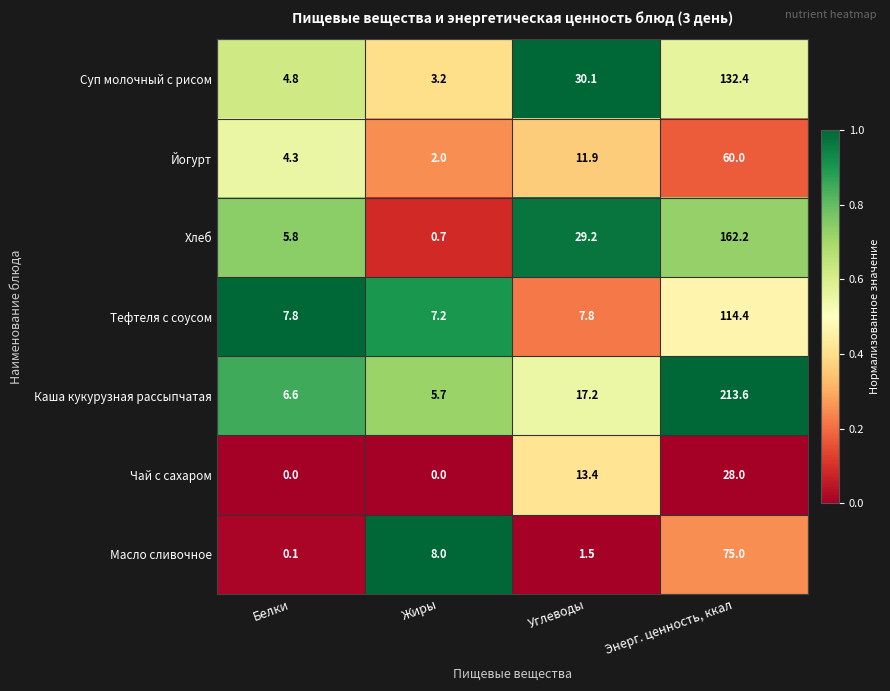

Reading right to left, extract all data points from this chart.

Суп молочный с рисом: Энерг. ценность, ккал=132.4	Углеводы=30.1	Жиры=3.2	Белки=4.8
Йогурт: Энерг. ценность, ккал=60.0	Углеводы=11.9	Жиры=2.0	Белки=4.3
Хлеб: Энерг. ценность, ккал=162.2	Углеводы=29.2	Жиры=0.7	Белки=5.8
Тефтеля с соусом: Энерг. ценность, ккал=114.4	Углеводы=7.8	Жиры=7.2	Белки=7.8
Каша кукурузная рассыпчатая: Энерг. ценность, ккал=213.6	Углеводы=17.2	Жиры=5.7	Белки=6.6
Чай с сахаром: Энерг. ценность, ккал=28.0	Углеводы=13.4	Жиры=0.0	Белки=0.0
Масло сливочное: Энерг. ценность, ккал=75.0	Углеводы=1.5	Жиры=8.0	Белки=0.1